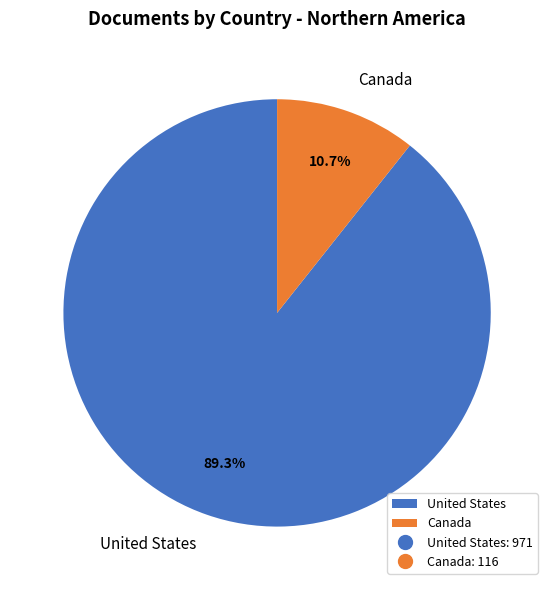

Count the number of slices in the pie.

2